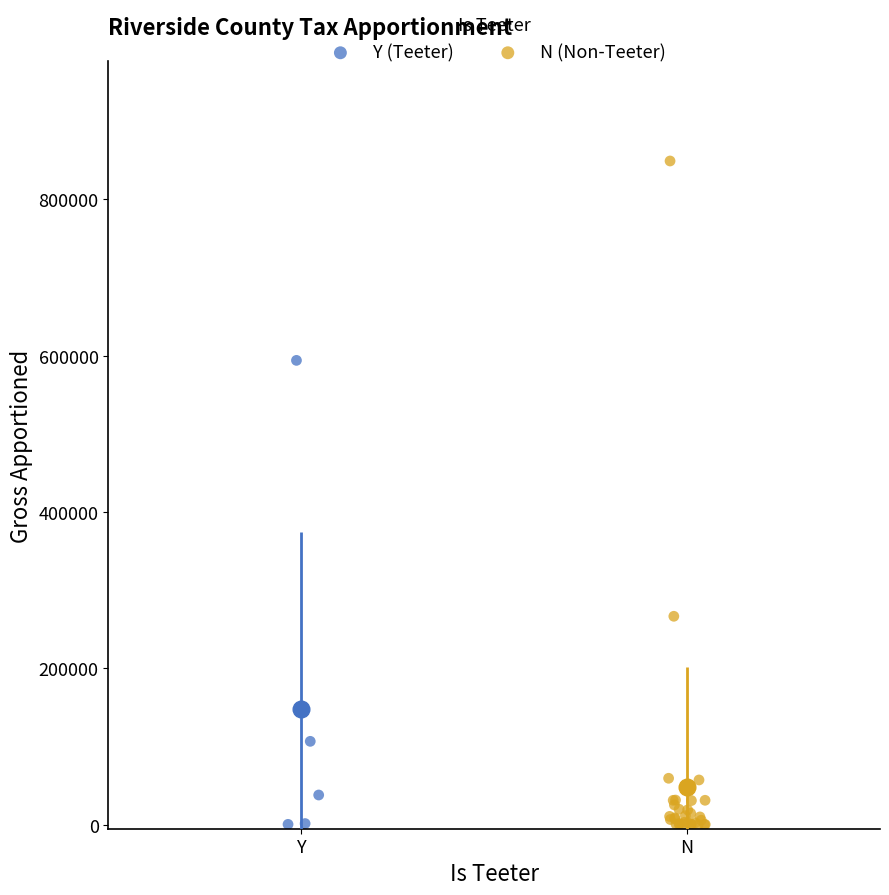

Which series contains the highest Y value?

N (Non-Teeter)